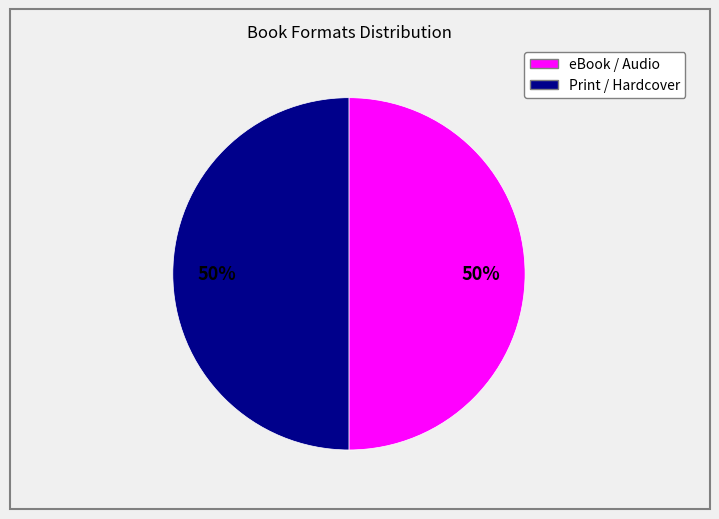

To the nearest percent, what is the average slice percentage?

50%